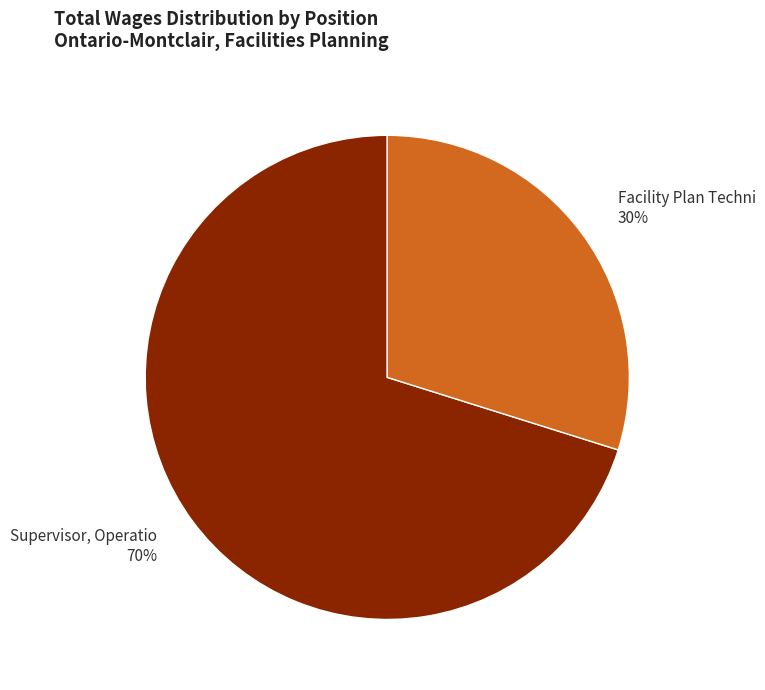

Is it true that Supervisor, Operatio is 63% of the pie?

False